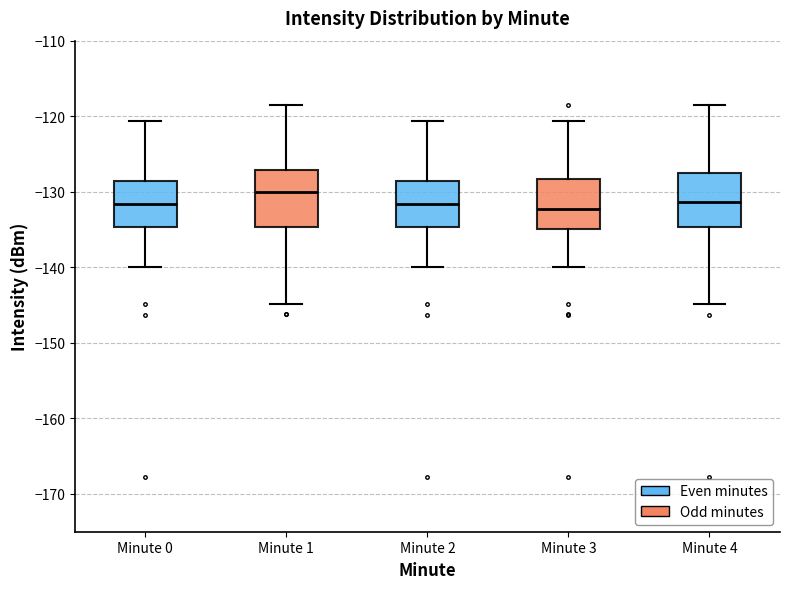

Reading left to right, transcribe this box plot: for each box, give where its median line is, the range the box spans, and where its two whiskers end, as read against the y-axis. The values are not printed on the chart, so give them approximately, as read against the axis.

Minute 0: median -132, box -135 to -129, whiskers -140 to -121
Minute 1: median -130, box -135 to -127, whiskers -145 to -118
Minute 2: median -132, box -135 to -129, whiskers -140 to -121
Minute 3: median -132, box -135 to -128, whiskers -140 to -121
Minute 4: median -131, box -135 to -128, whiskers -145 to -118